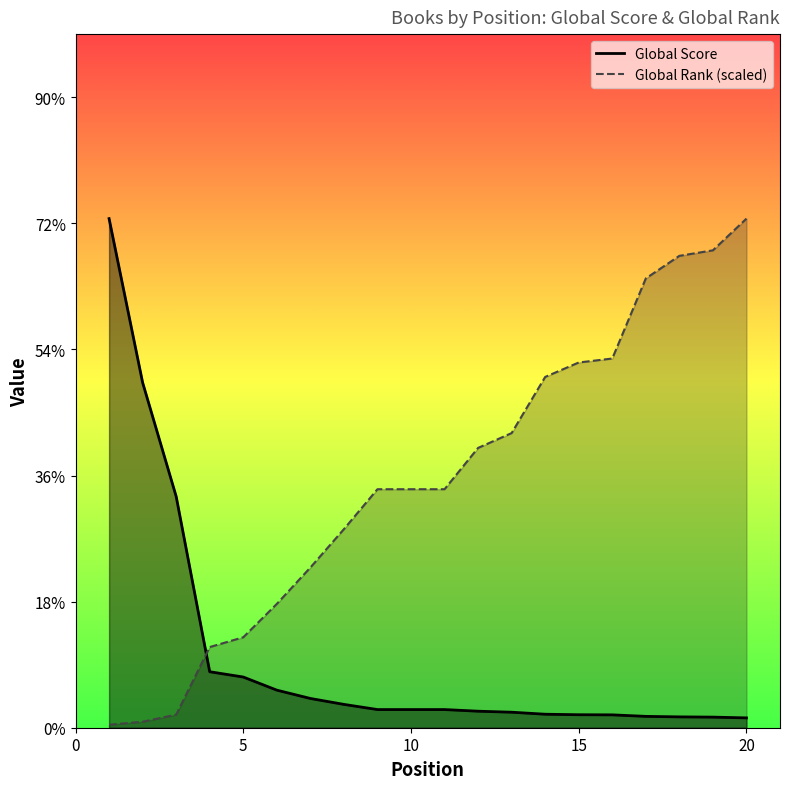

Where does the Global Score series first go above 144?

1